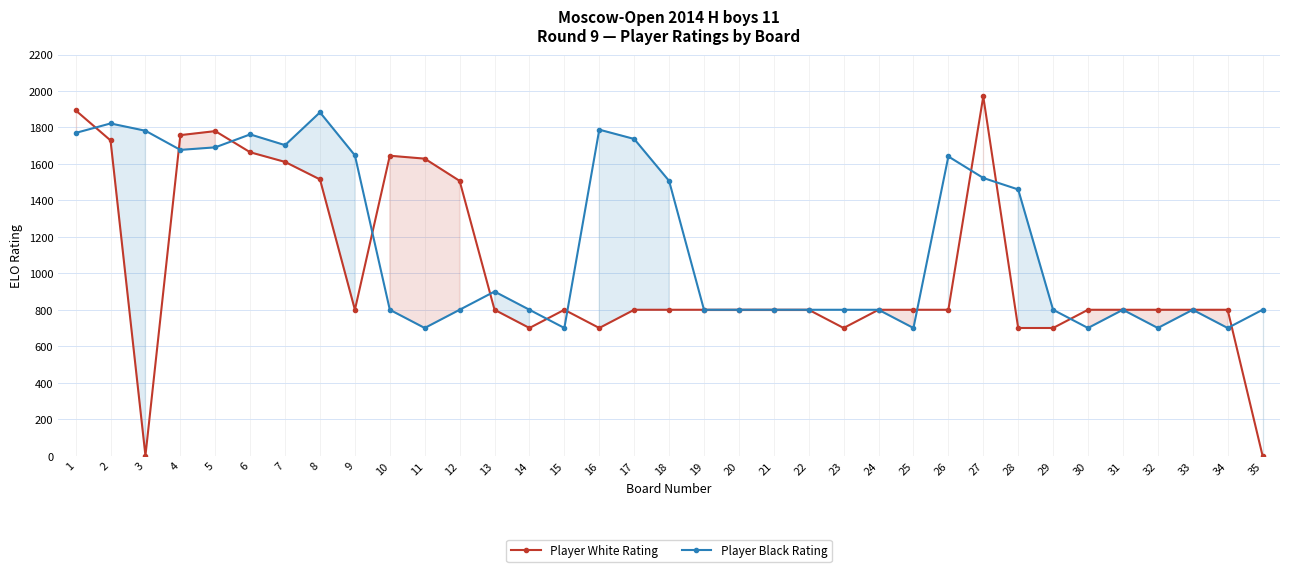

What is the sum of all Player Black Rating values?

40893